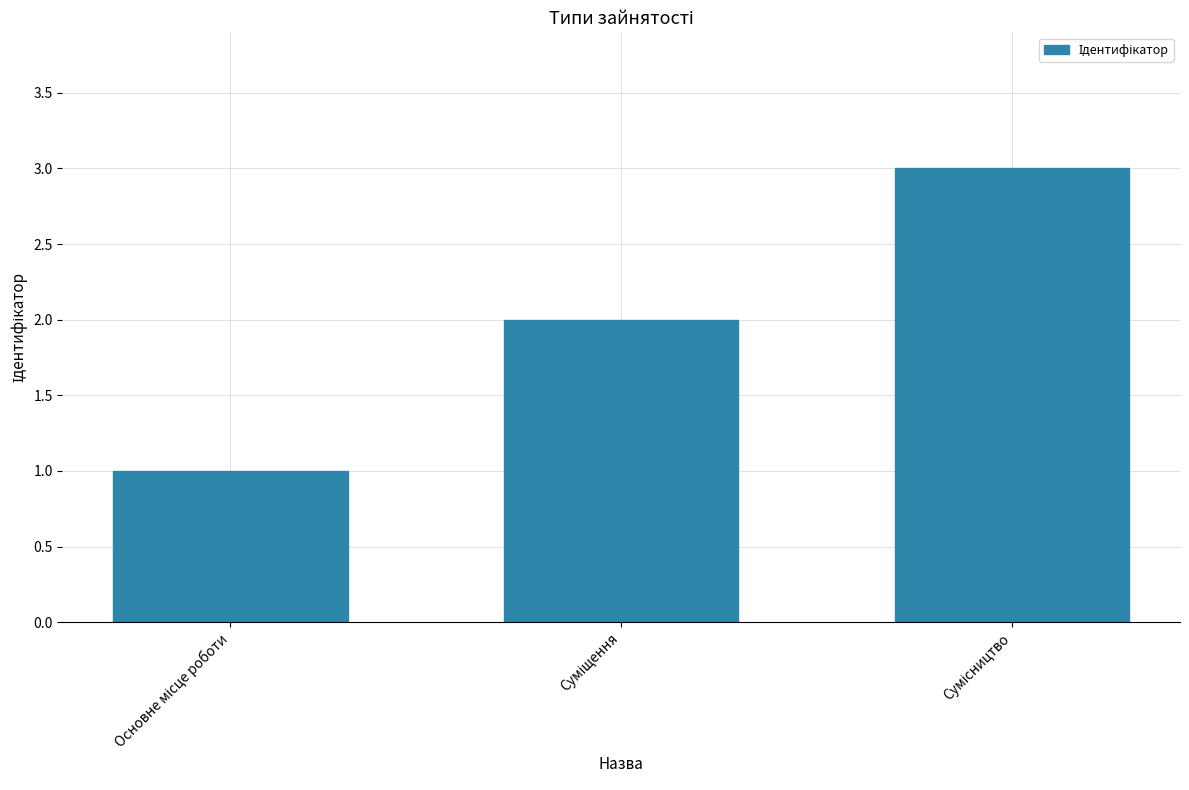

What is the sum of all values?

6